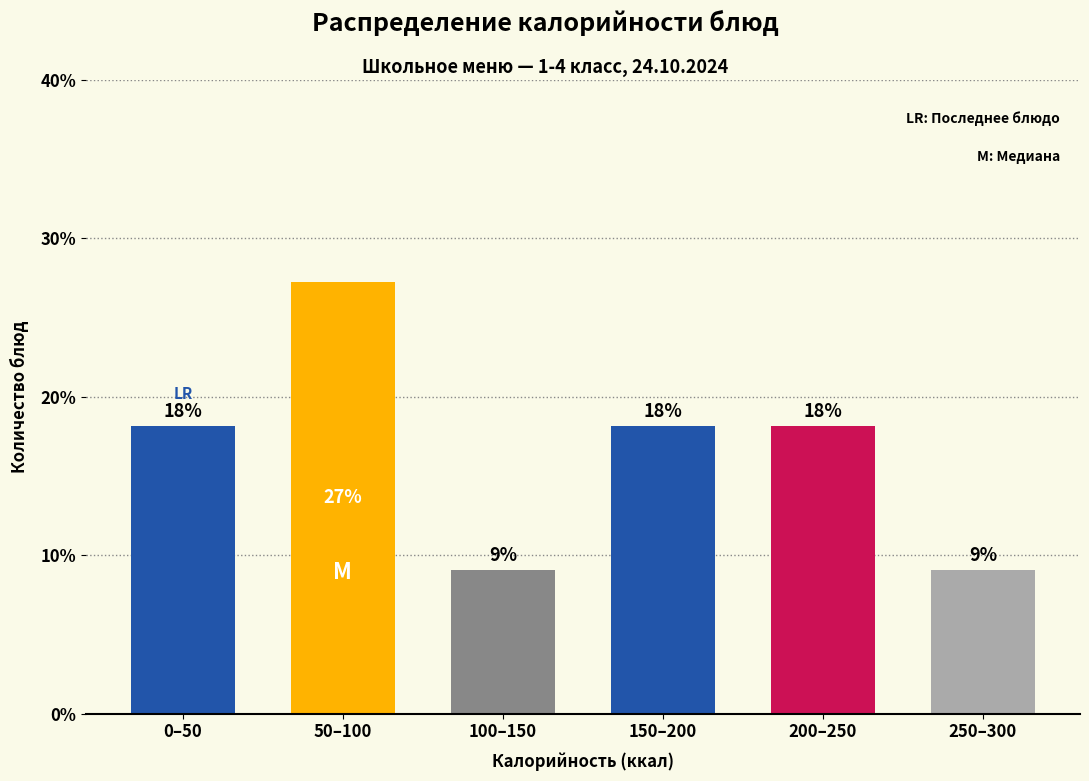

Does the chart contain any negative values?

No